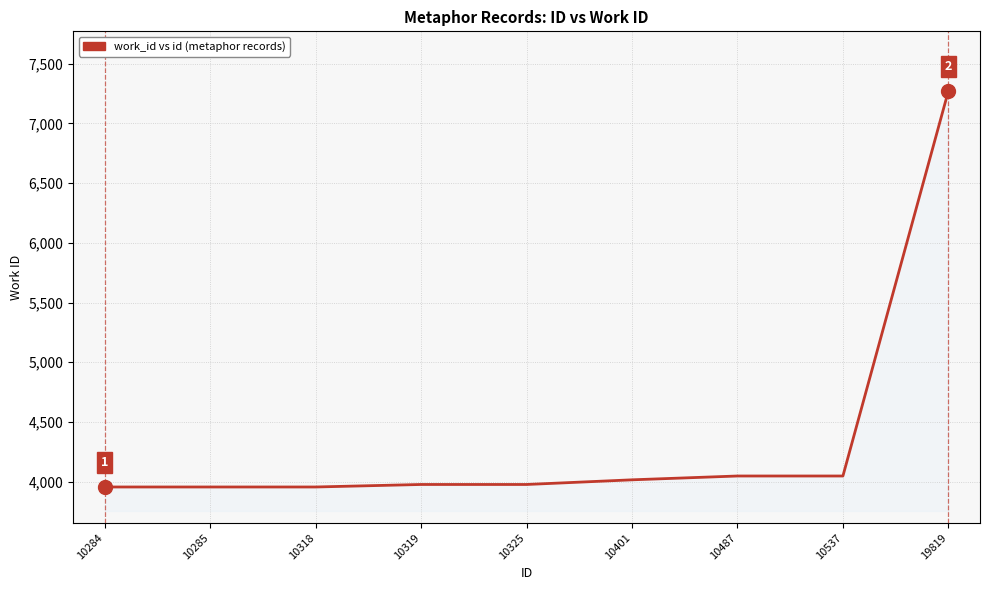

At which category does the chart reach its peak across all series?

19819